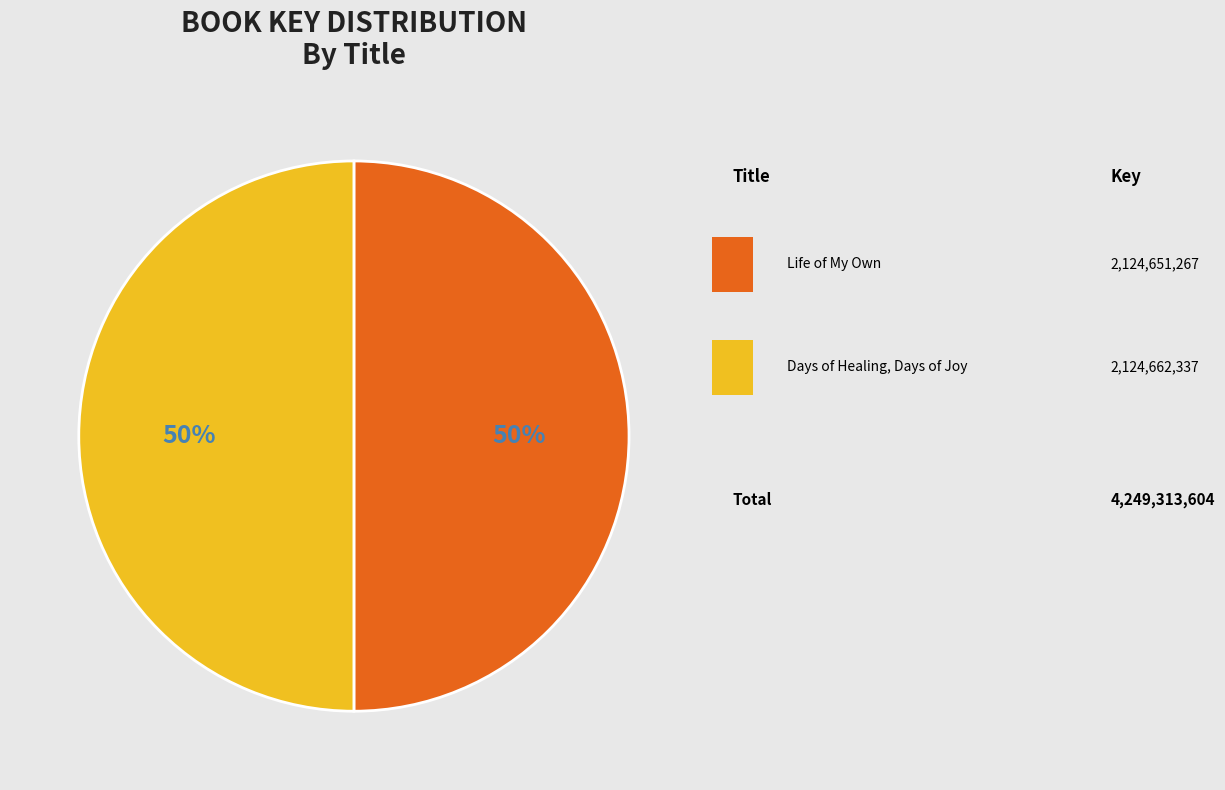

Rank the categories by value from lowest to highest.

Life of My Own, Days of Healing, Days of Joy